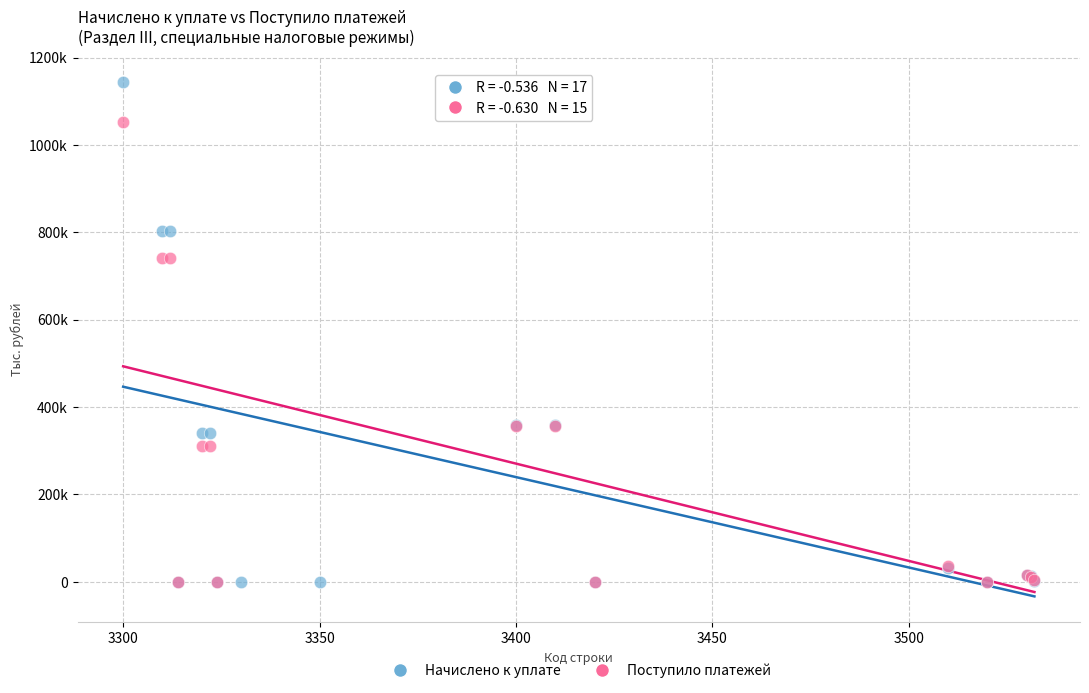

What are all the series names shown in the legend?

Начислено к уплате, Поступило платежей